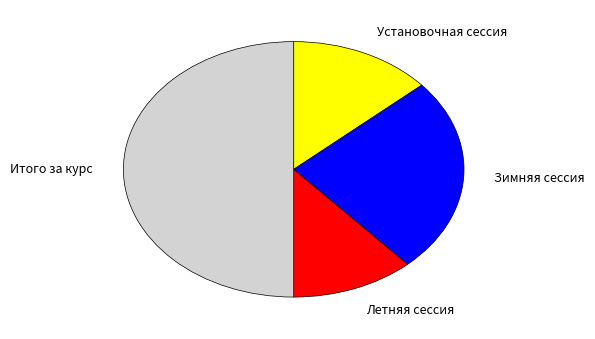

Does Зимняя сессия represent more than half of the total?

No